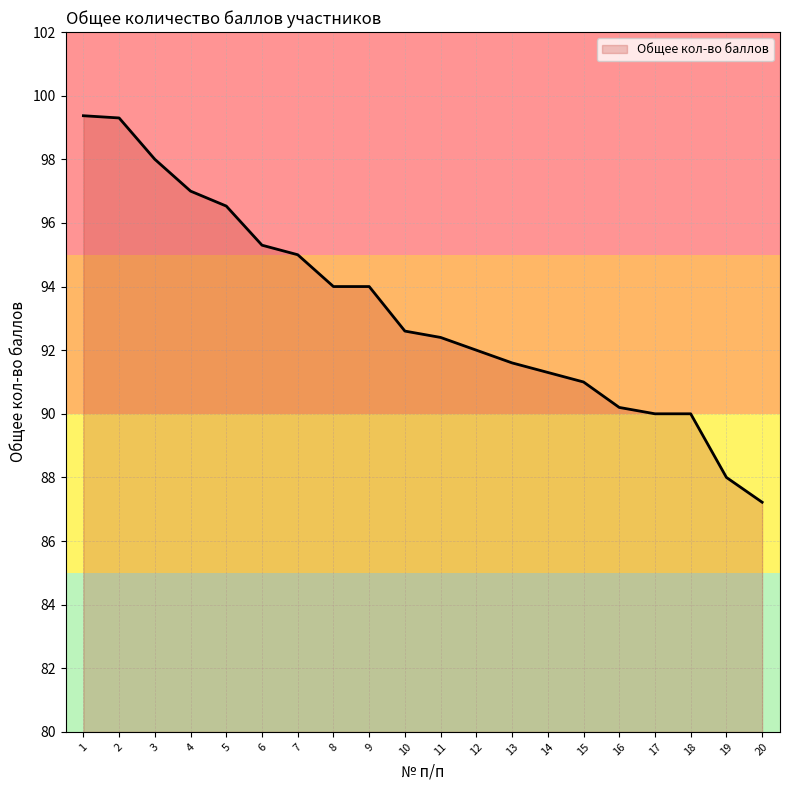

What is the maximum value shown in the chart?

99.4